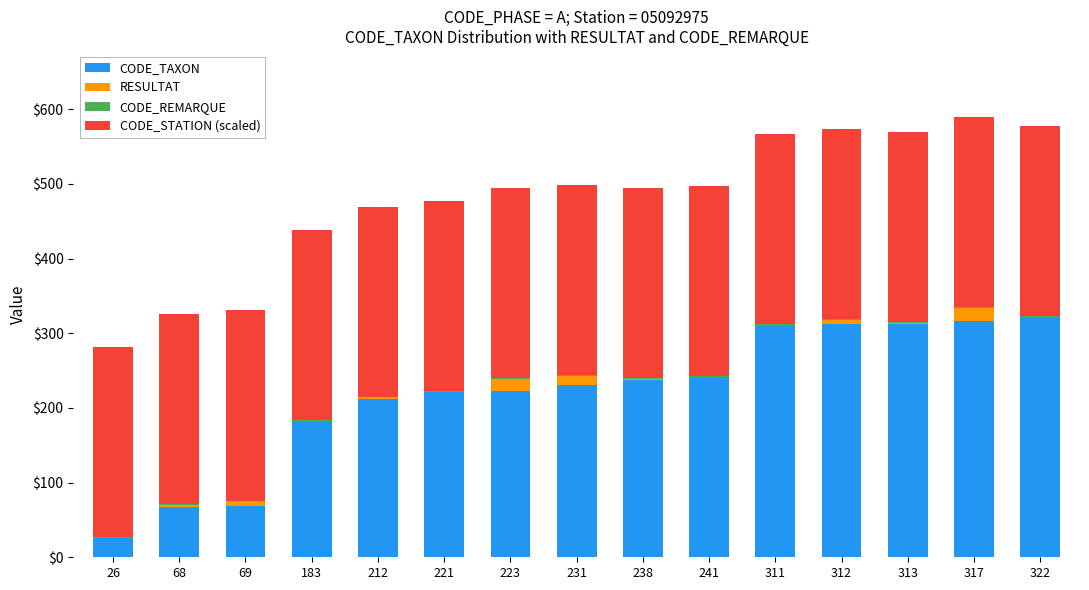

What is the maximum value for CODE_TAXON?

322.0